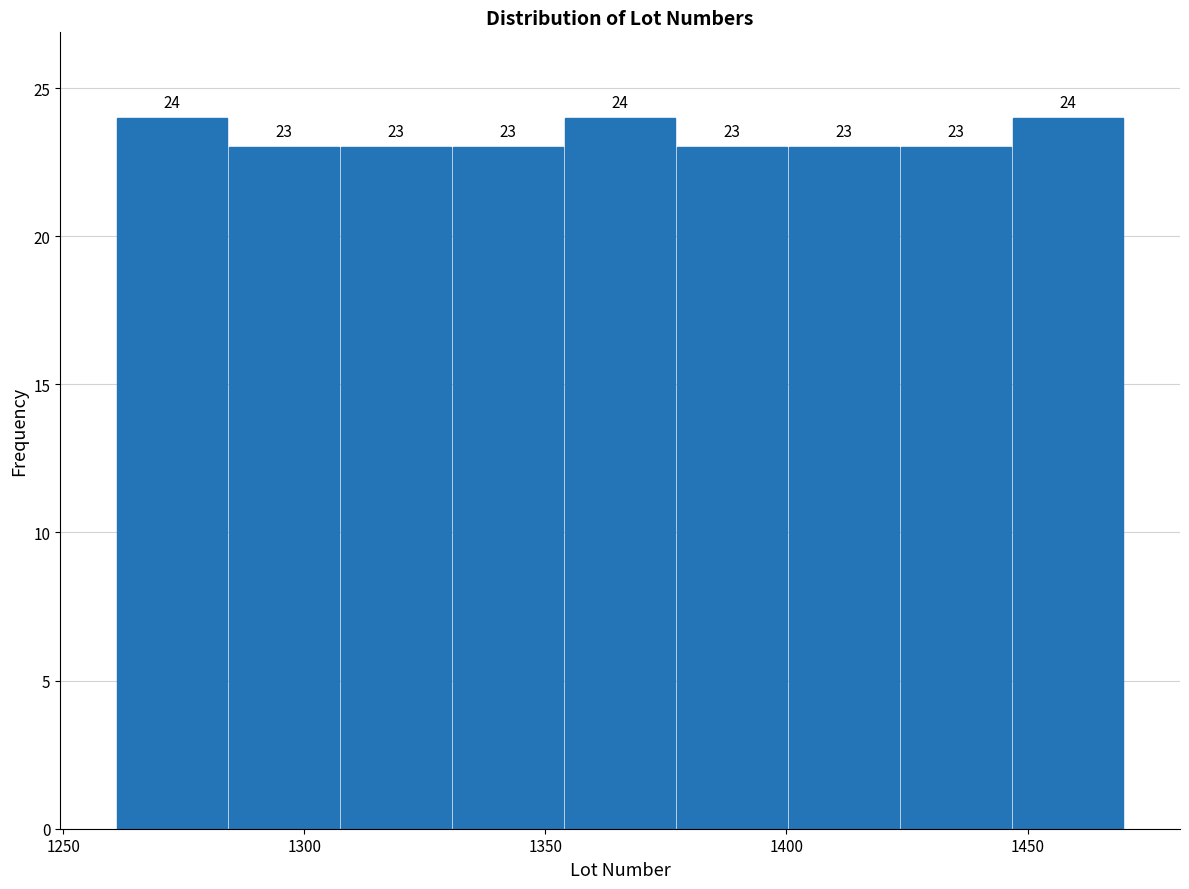

Reading left to right, transcribe this chart: for each bar, give the range it covers on the x-axis and its height. The bar edges are not printed on the chart, so give them approximately, as read against the axis.

1260 to 1285: 24
1285 to 1305: 23
1305 to 1330: 23
1330 to 1355: 23
1355 to 1375: 24
1375 to 1400: 23
1400 to 1425: 23
1425 to 1445: 23
1445 to 1470: 24